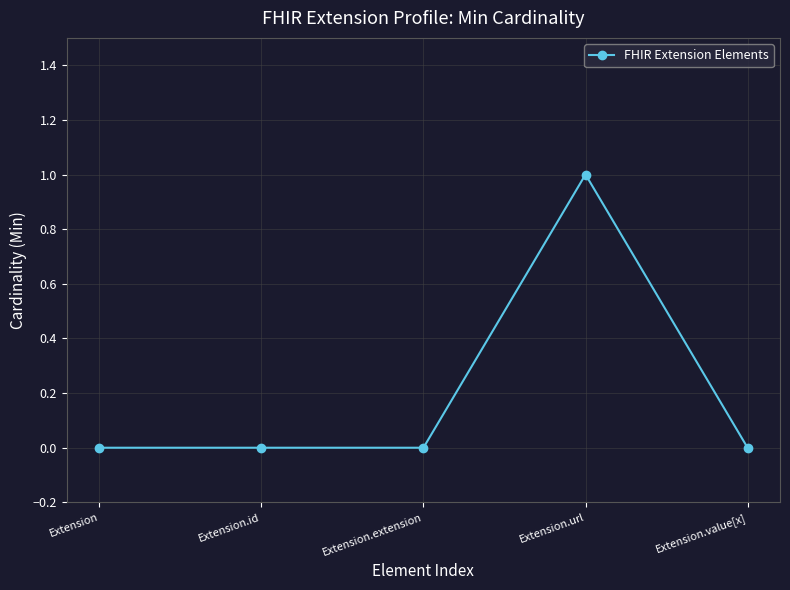

Reading right to left, what are all the values shown in this chart?

0	1	0	0	0